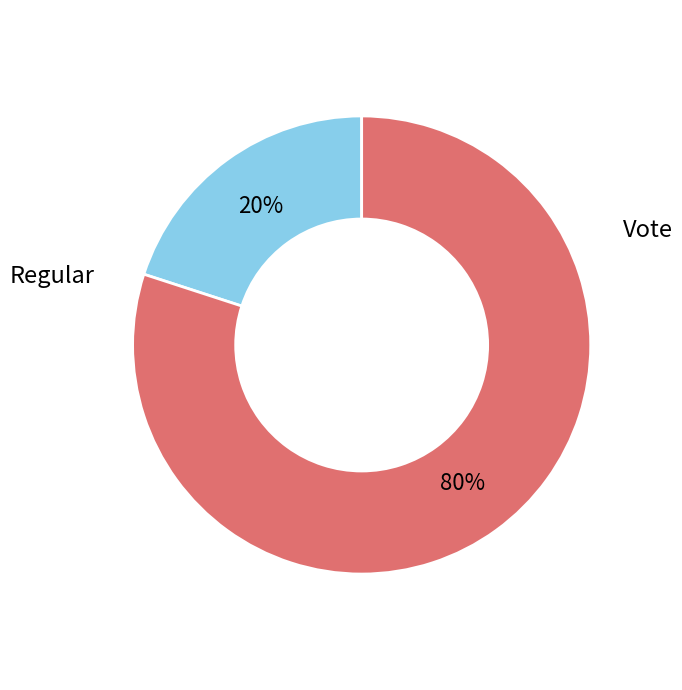

Which slice is the smallest?

Regular